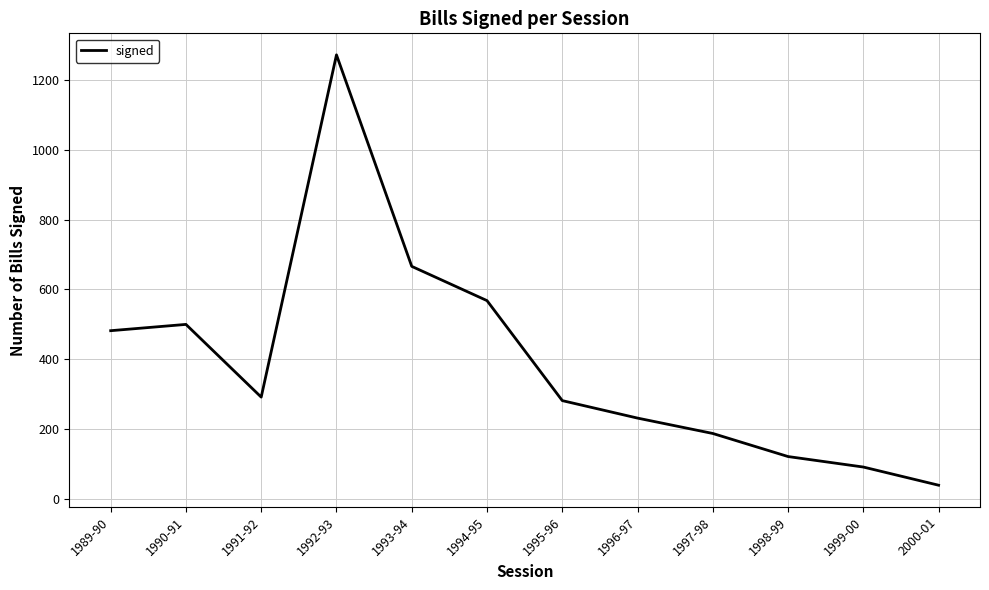

Approximately how many times larger is the value at 1996-97 compared to 1990-91?

0.5